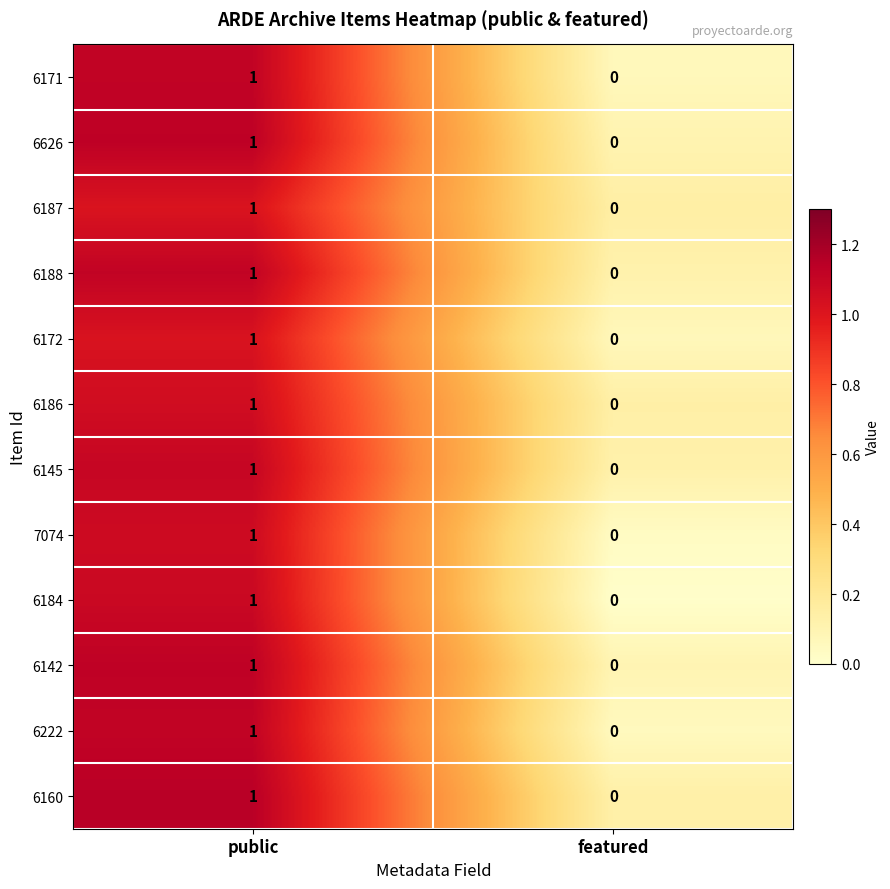

Is it true that 6172 equals 1 at public?

True